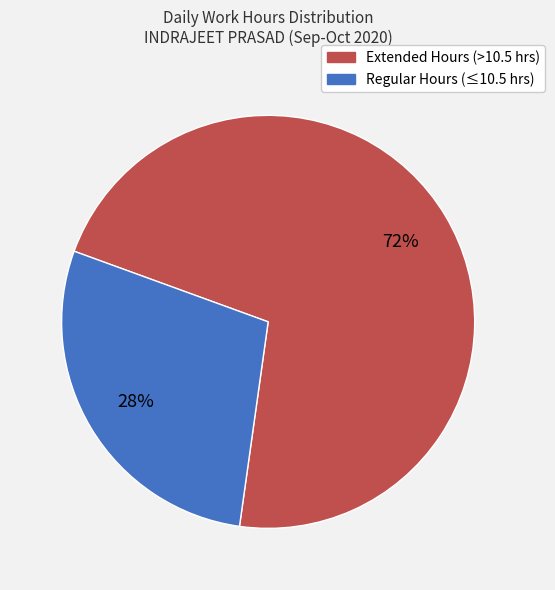

Is there a majority slice in this chart?

Yes